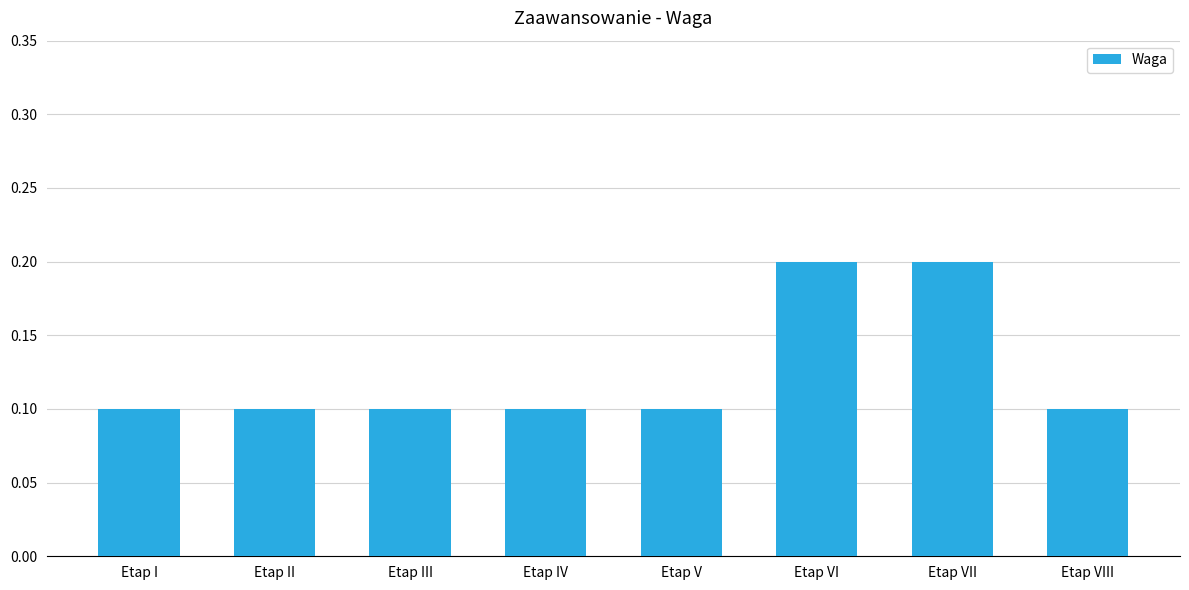

What is the value of the 4th bar from the left?

0.1